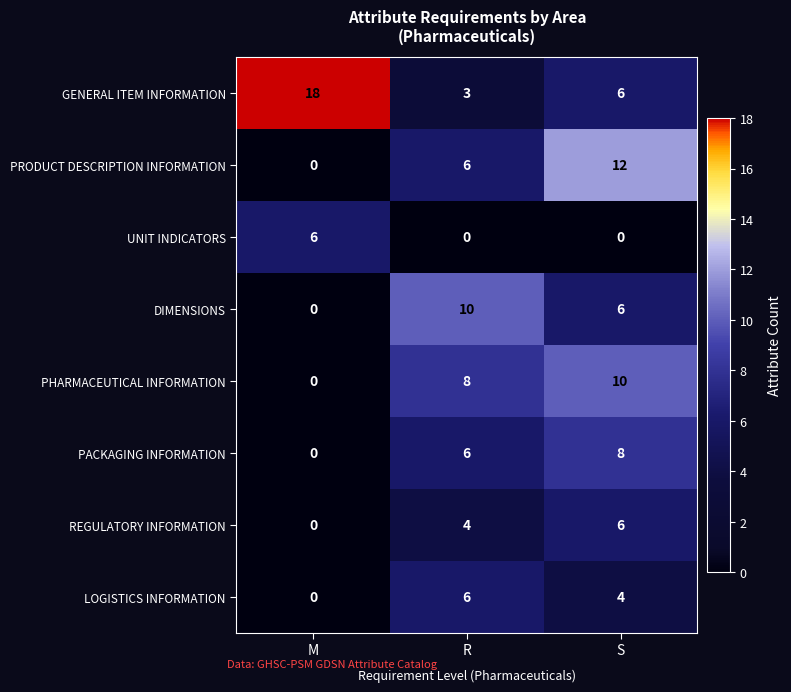

Is the value of LOGISTICS INFORMATION at R greater than the value of PHARMACEUTICAL INFORMATION at S?

No